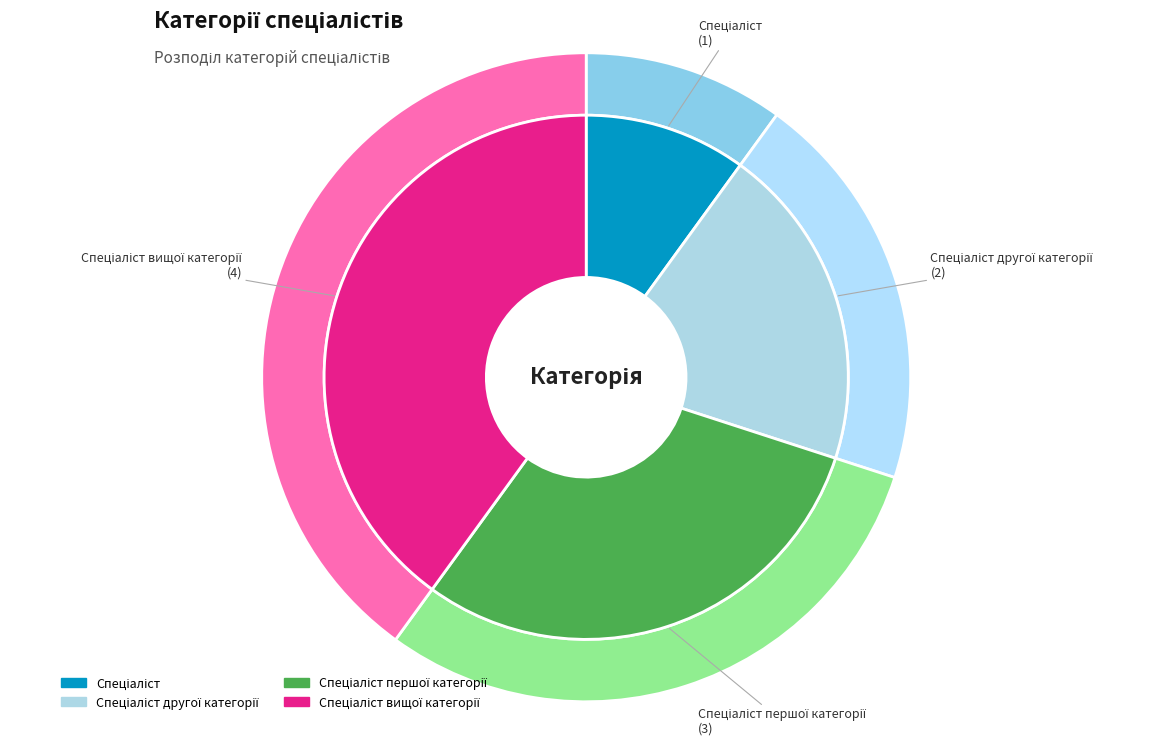

To the nearest percent, what percentage of the pie is Спеціаліст?

10%